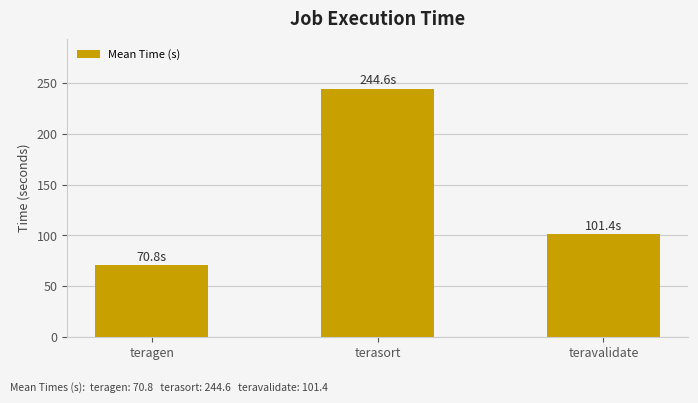

How many values exceed 101?

2